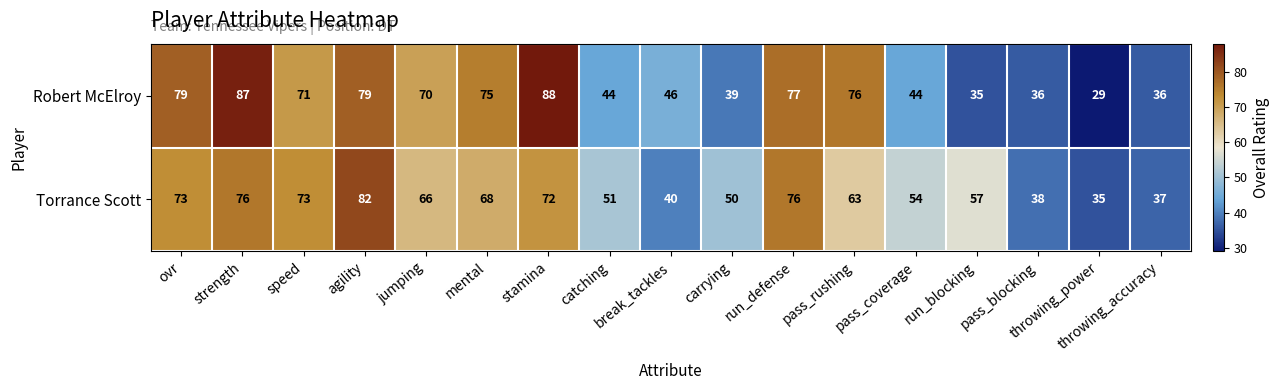

The value of Robert McElroy at run_blocking is 35. True or false?

True